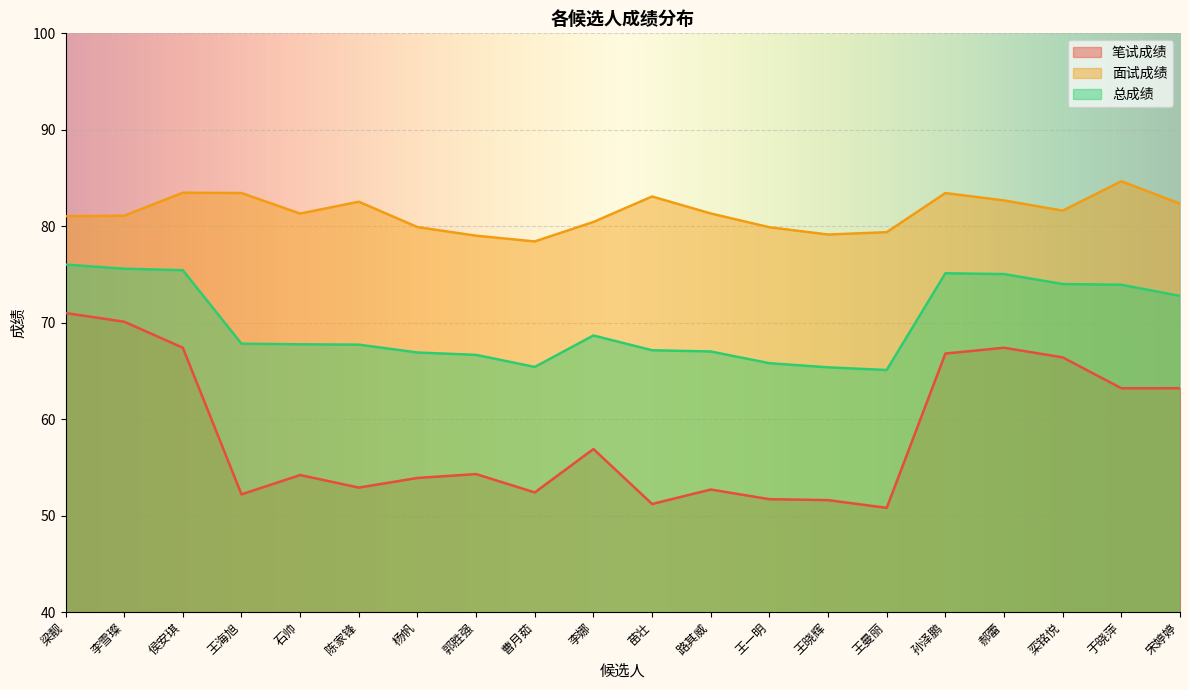

What is the difference between the maximum and minimum values in the 总成绩 series?

10.9